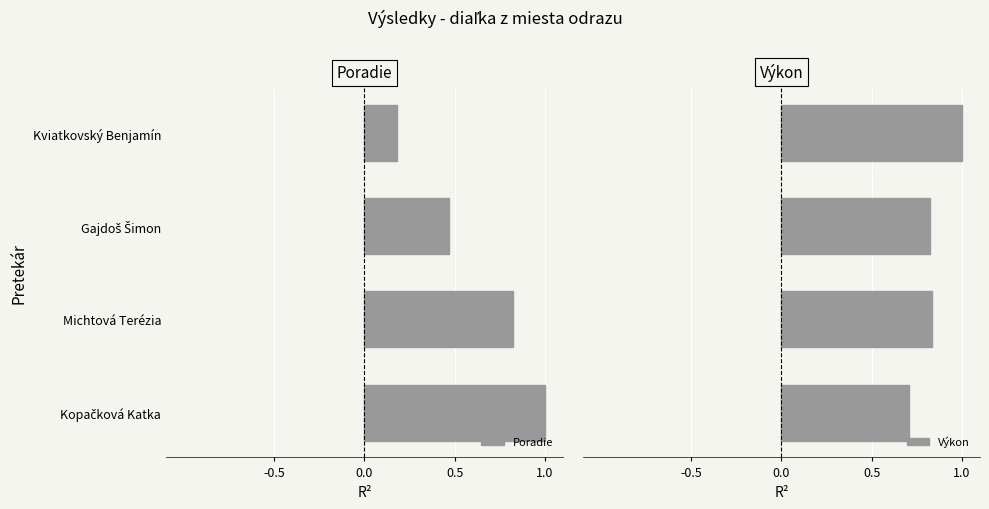

How many bars are there in each group?

2